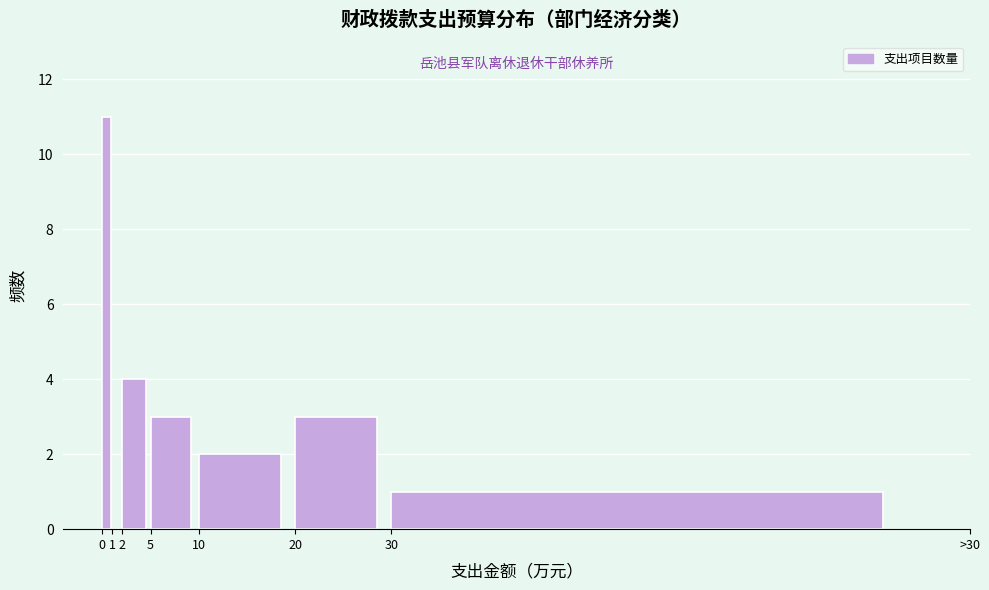

Reading right to left, what are all the values shown in this chart?

30=1	20=3	10=2	5=3	2=4	1=0	0=11